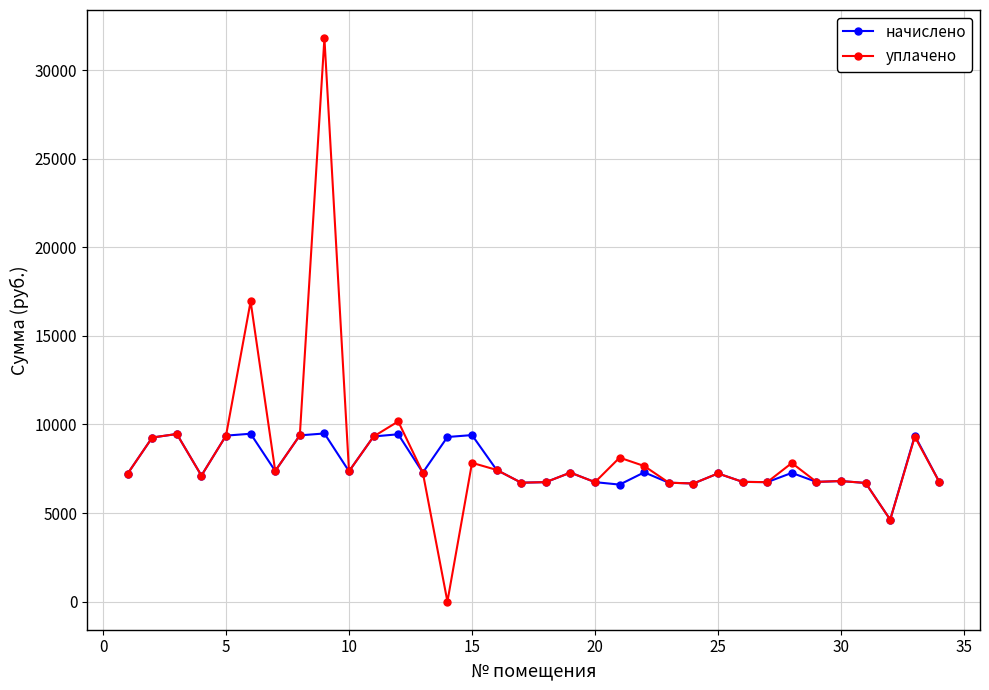

Which series has the largest range (max minus min)?

уплачено